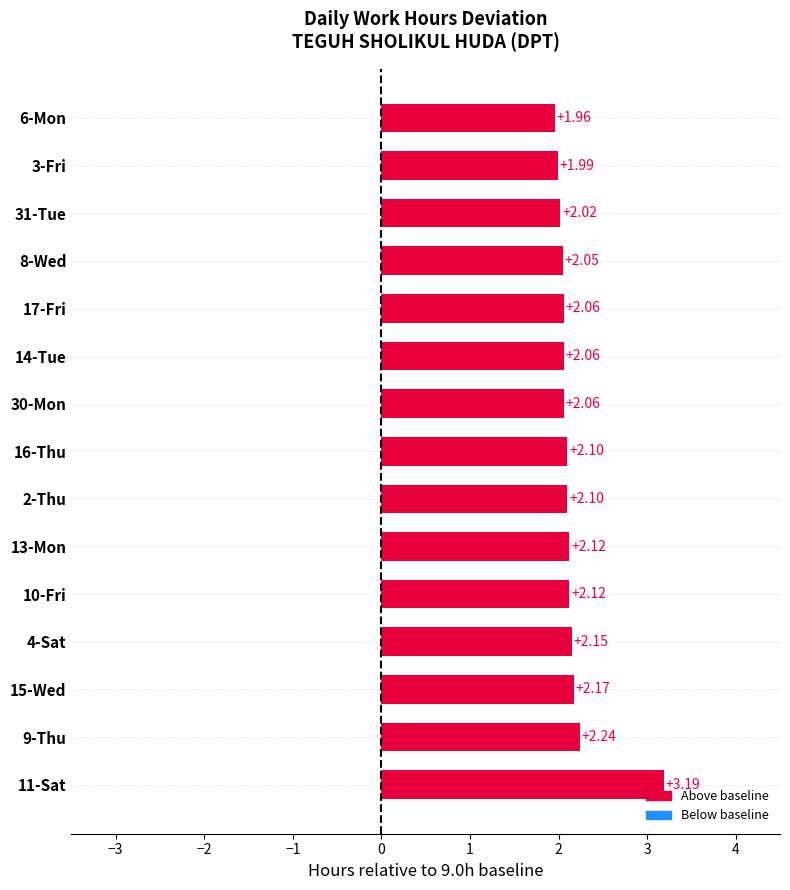

What is the sum of all values?

32.4